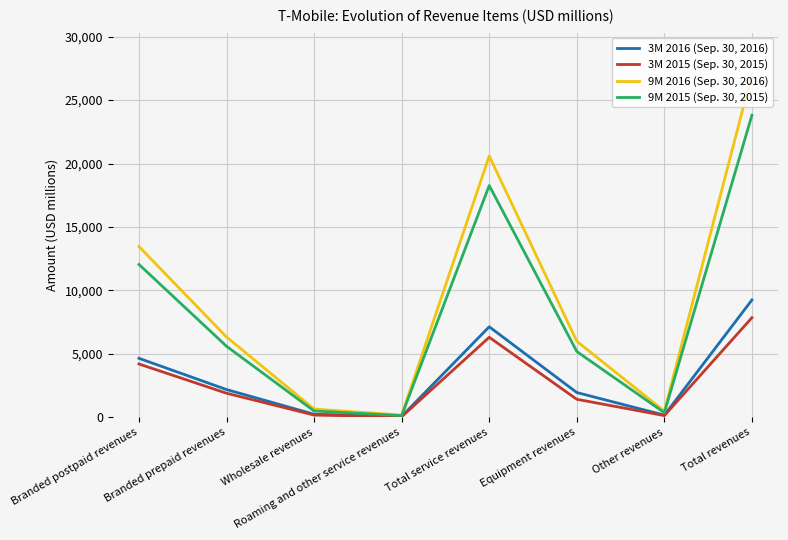

At which category is the sum across all series the highest?

Total revenues